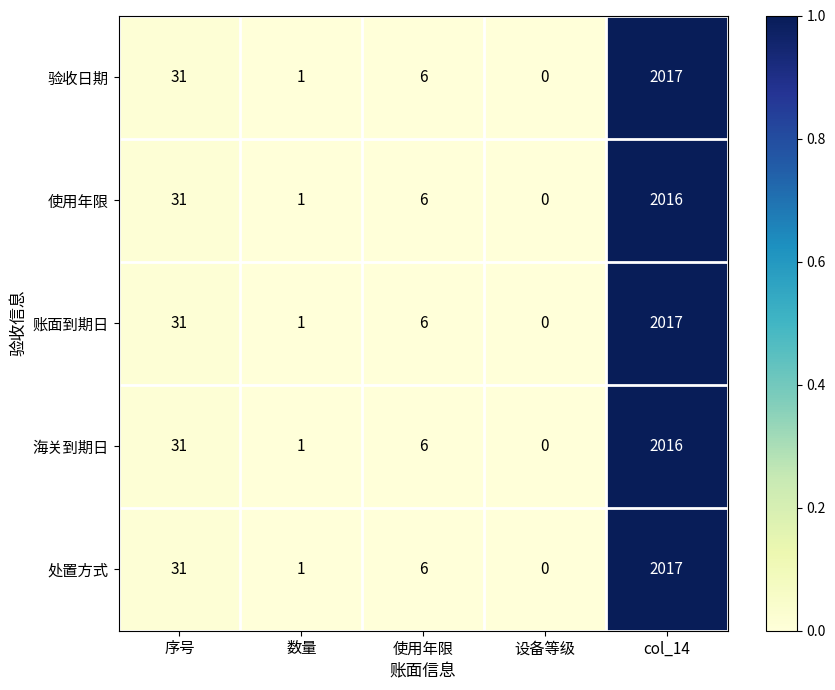

What is the average value of the 海关到期日 series?

411